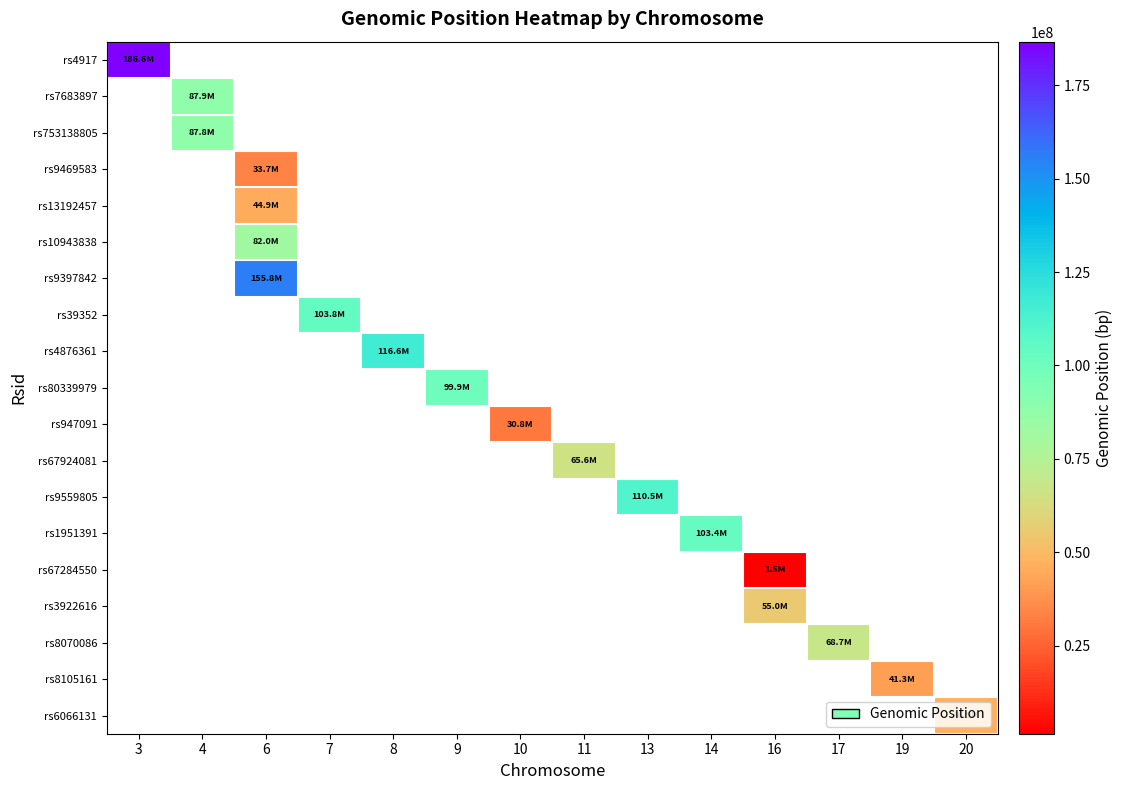

Which category has the lowest value across all series?

16